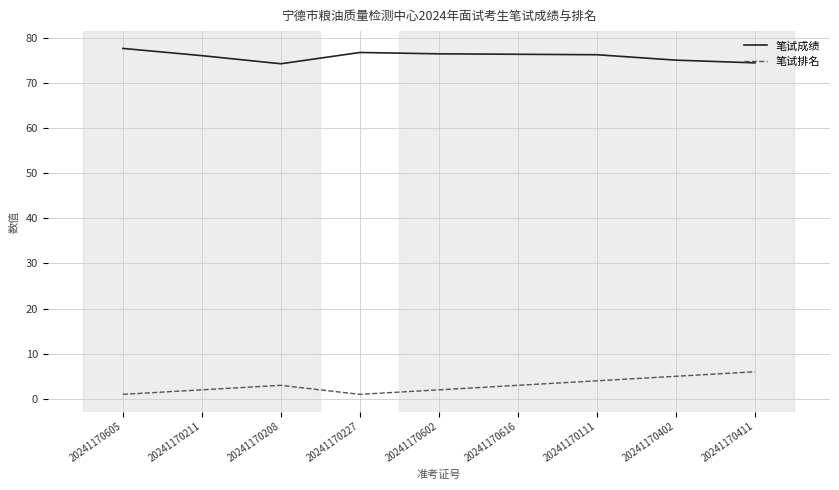

True or false: 笔试成绩 has a value of 76.2 at 20241170111.

True